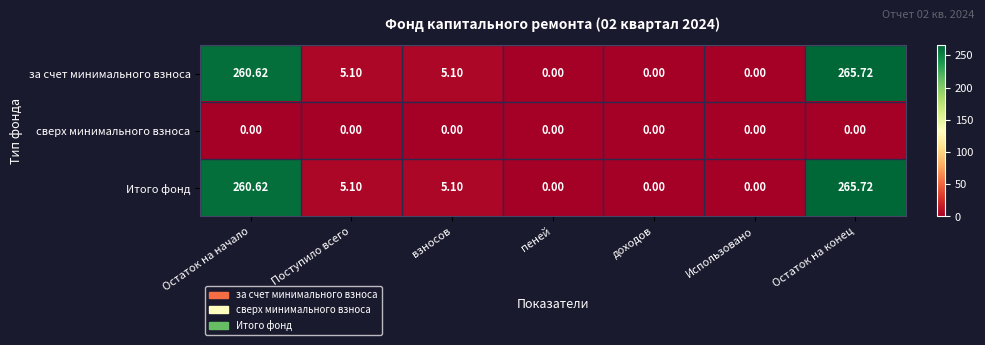

At how many categories does at least one series exceed 184?

2